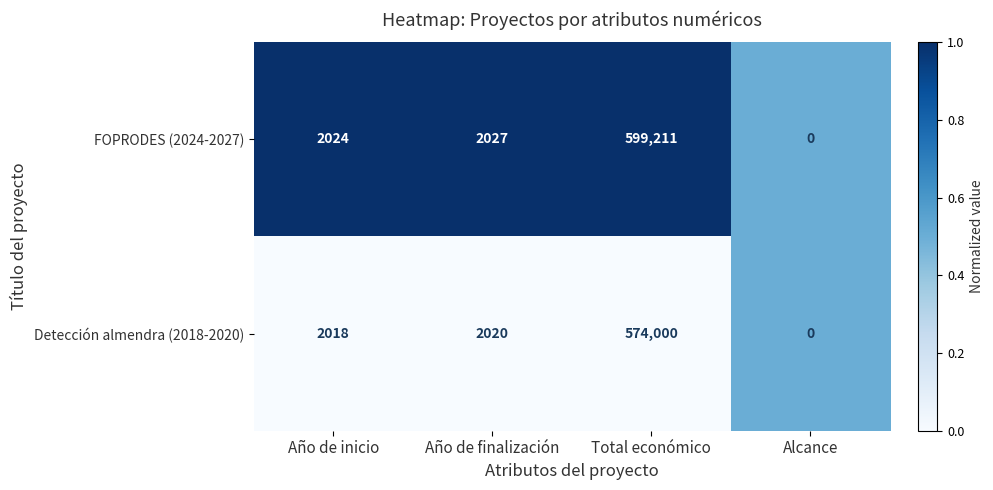

Which series changed the most between Año de finalización and Total económico?

FOPRODES (2024-2027)